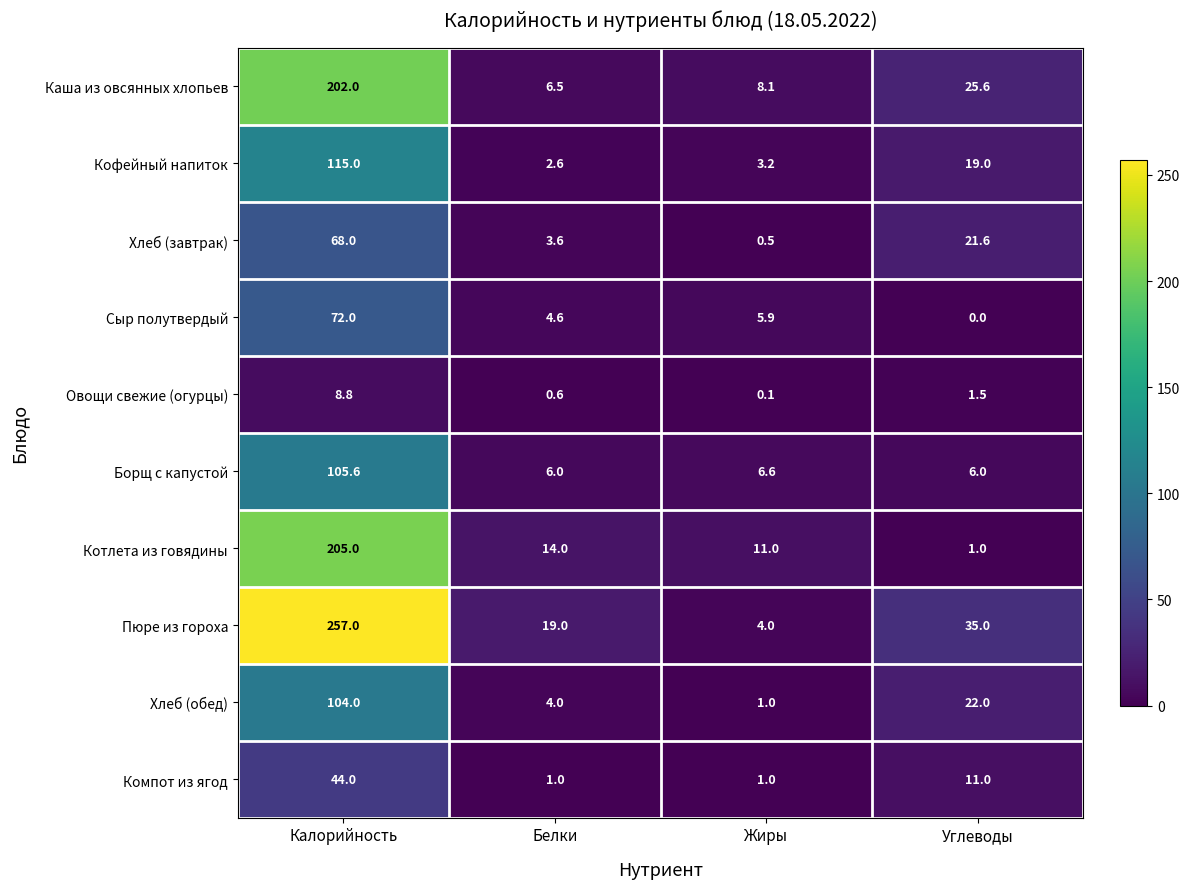

Is the value of Котлета из говядины at Жиры greater than the value of Кофейный напиток at Белки?

Yes